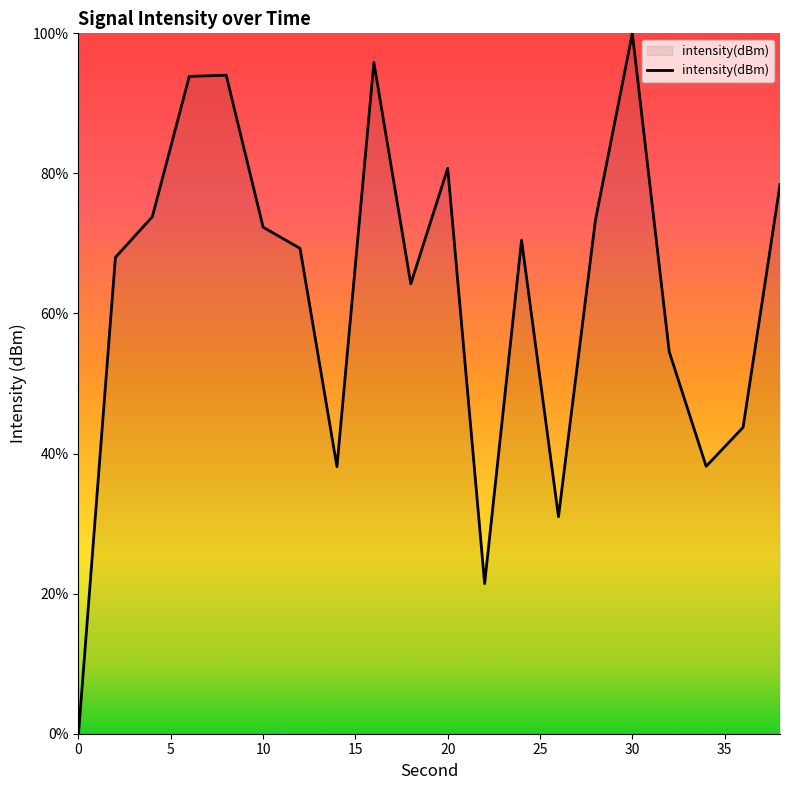

What is the maximum value shown in the chart?

100.0